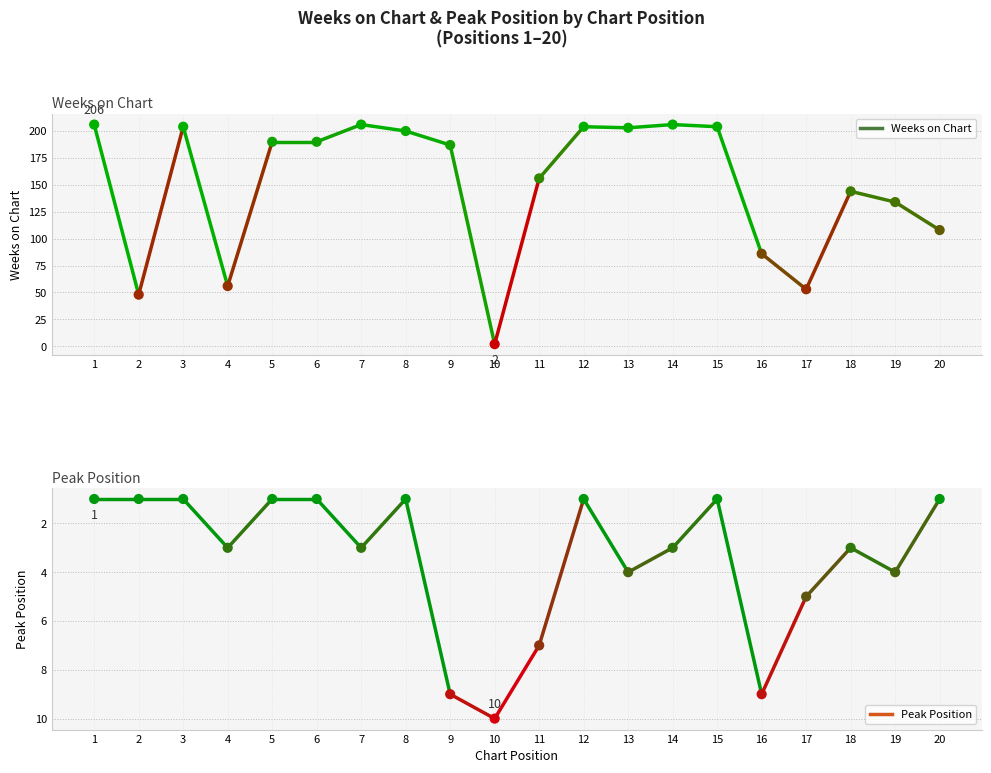

What are all the series names shown in the legend?

Weeks on Chart, Peak Position